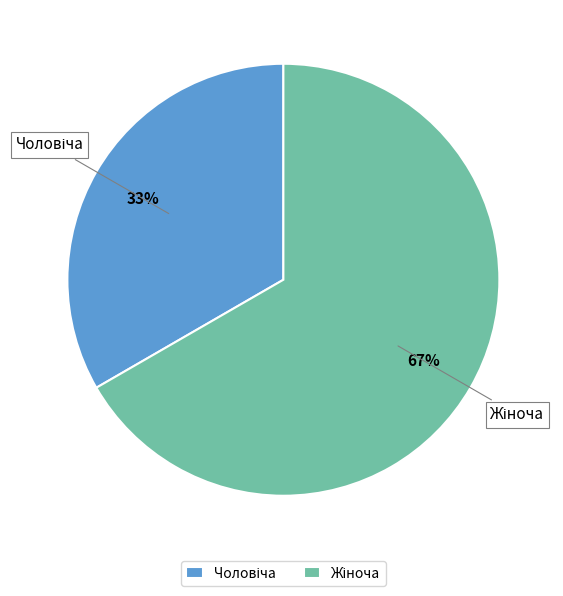

Does any single category account for the majority?

Yes